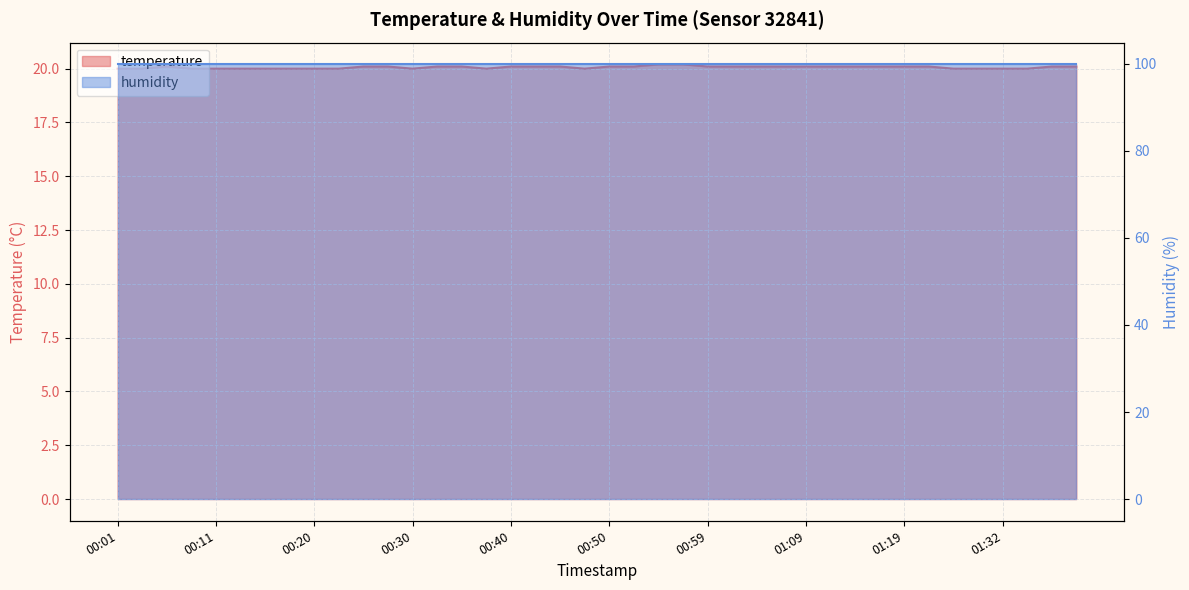

What is the value of the 20th point from the left?

20.0